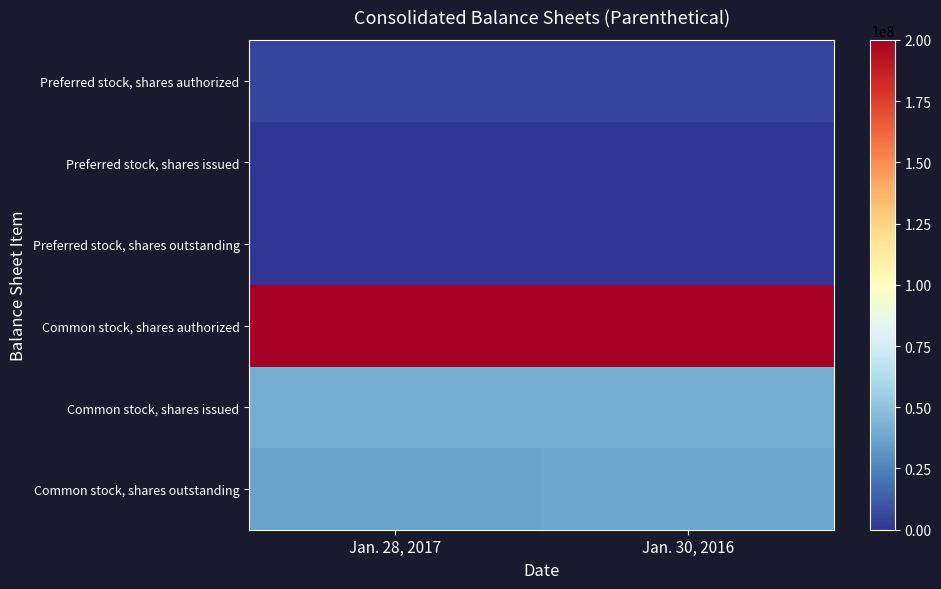

Count the number of categories in the chart.

2